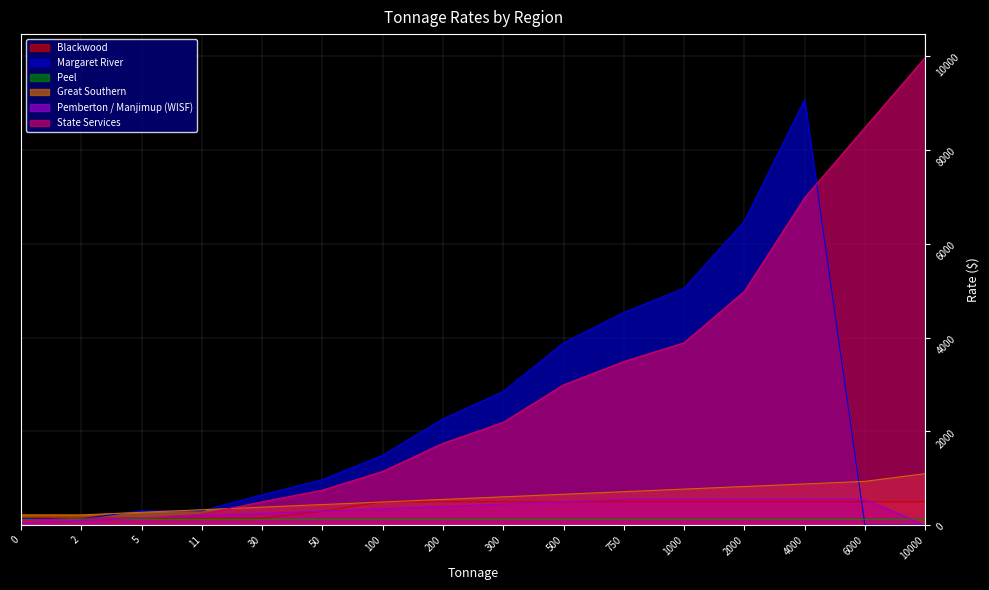

How many Blackwood values are between 150 and 500?

16